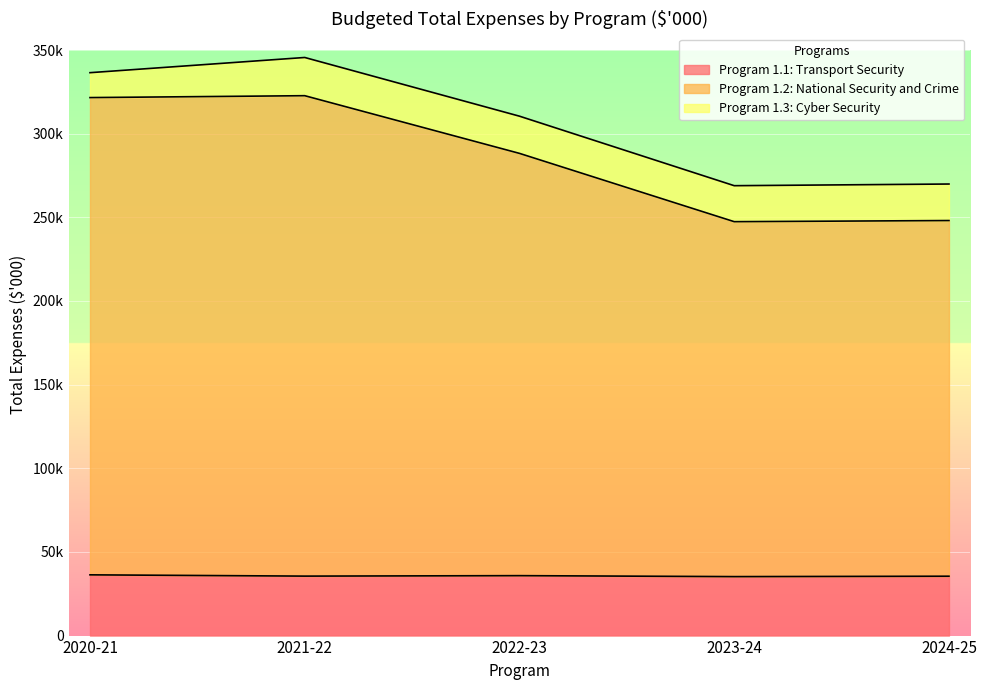

Reading right to left, what are all the values shown in this chart?

2020-21 Estimated actual ($'000): Program 1.3: Cyber Security=14887	Program 1.2: National Security and Crime=285285	Program 1.1: Transport Security=36310
2021-22 Budget ($'000): Program 1.3: Cyber Security=22839	Program 1.2: National Security and Crime=287176	Program 1.1: Transport Security=35549
2022-23 Forward estimate ($'000): Program 1.3: Cyber Security=22235	Program 1.2: National Security and Crime=252415	Program 1.1: Transport Security=35825
2023-24 Forward estimate ($'000): Program 1.3: Cyber Security=21509	Program 1.2: National Security and Crime=212167	Program 1.1: Transport Security=35252
2024-25 Forward estimate ($'000): Program 1.3: Cyber Security=21829	Program 1.2: National Security and Crime=212604	Program 1.1: Transport Security=35490